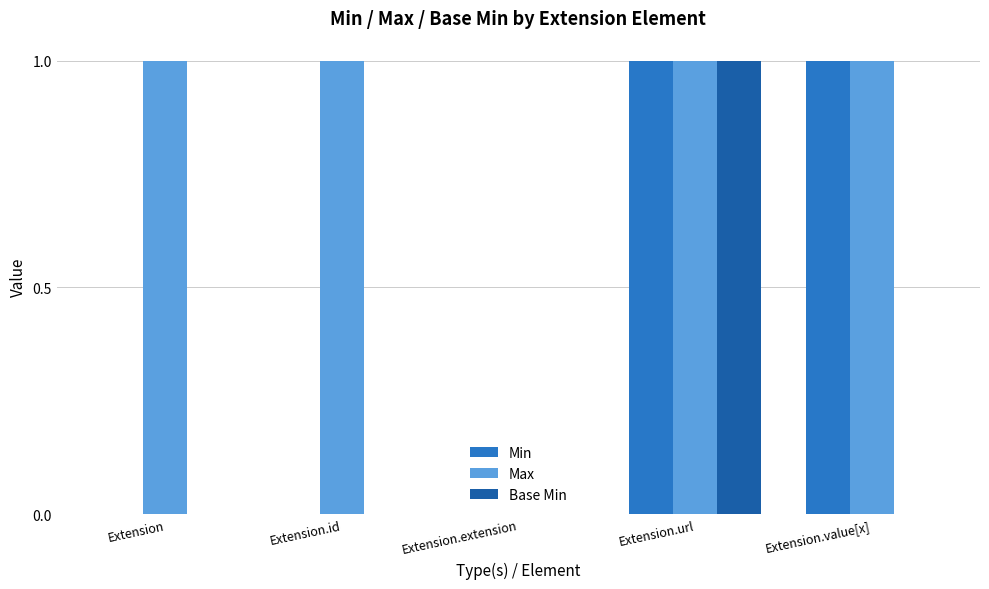

How many values in Max are above zero?

4